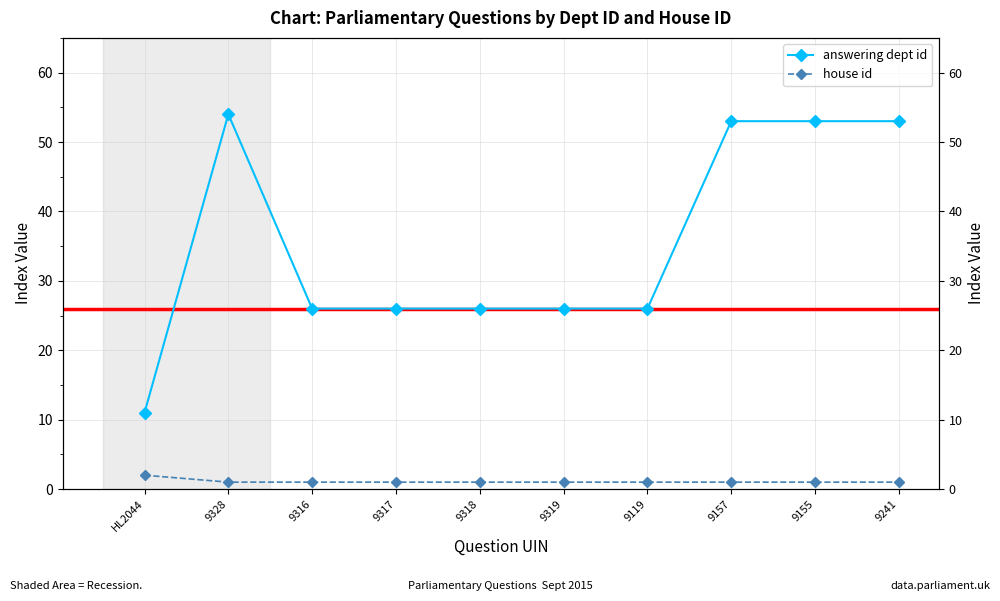

What is the difference between the maximum and minimum values in the house id series?

1